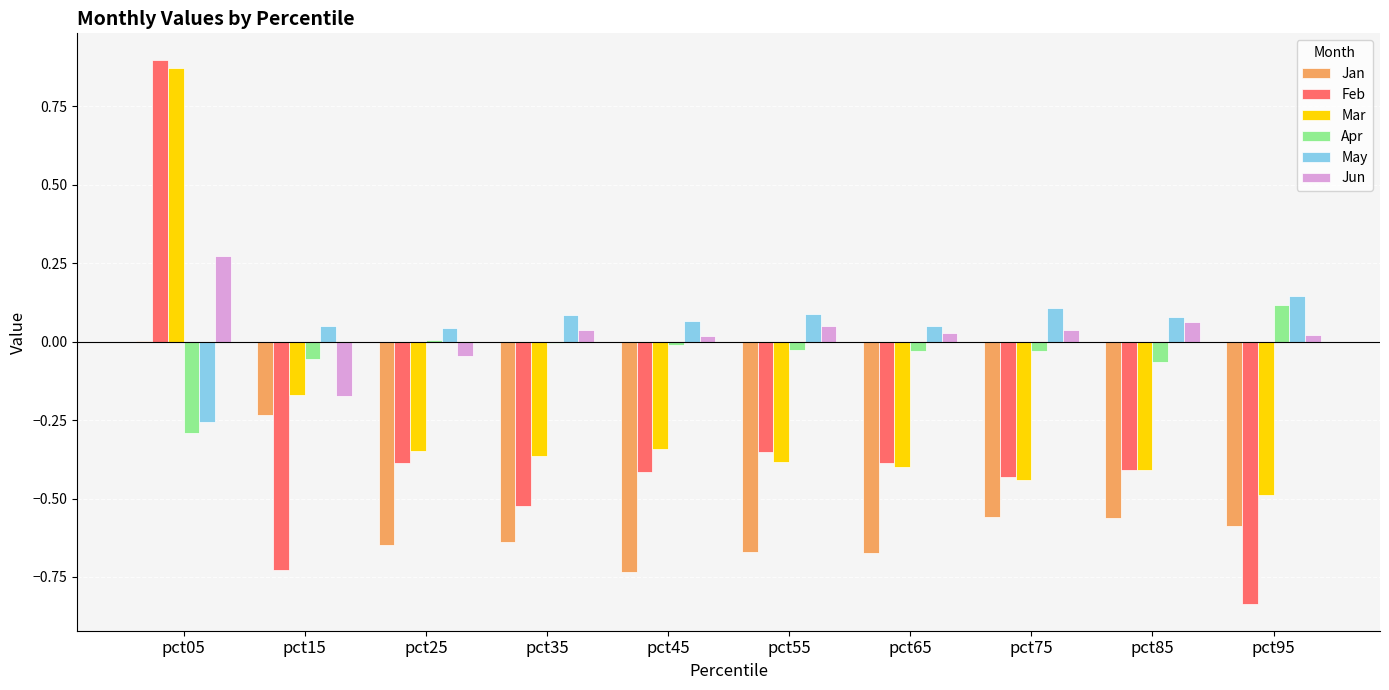

How many groups of bars are there?

10